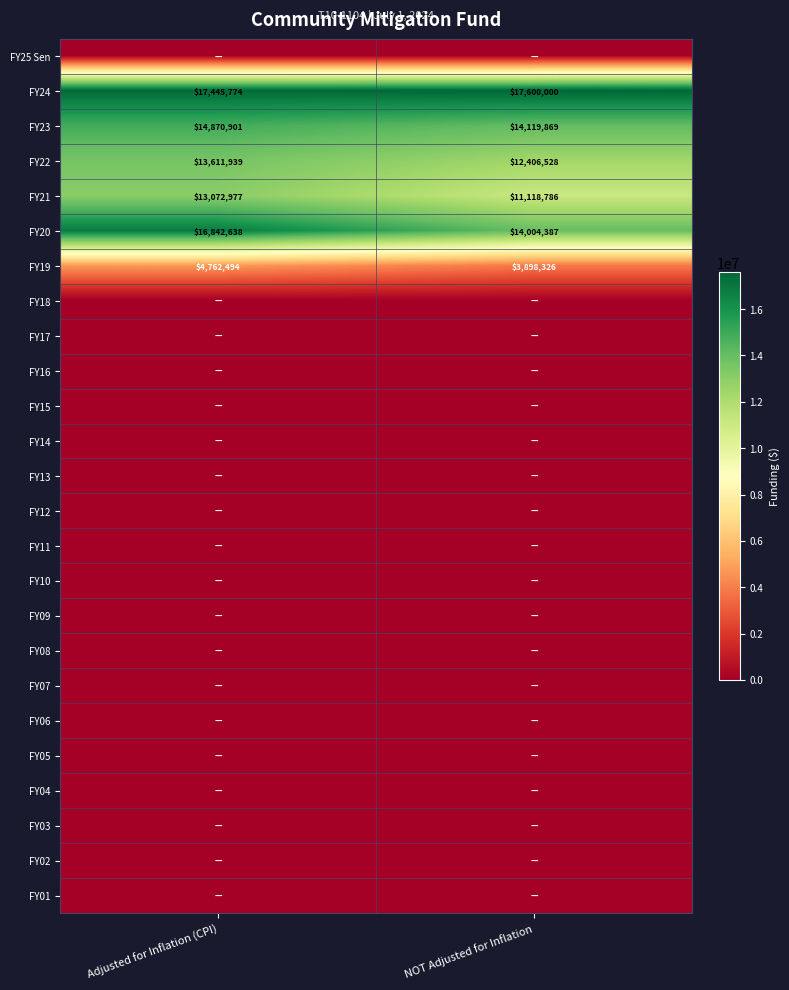

What is the difference between the maximum and minimum values in the FY22 series?

1205411